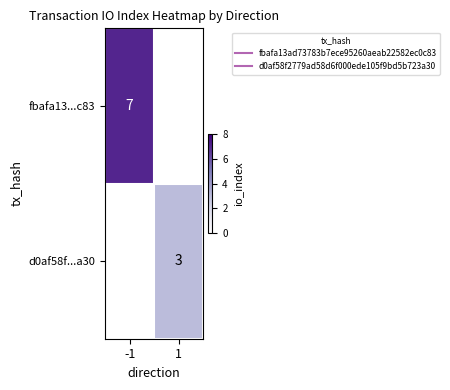

Which series has the largest range (max minus min)?

fbafa13...c83